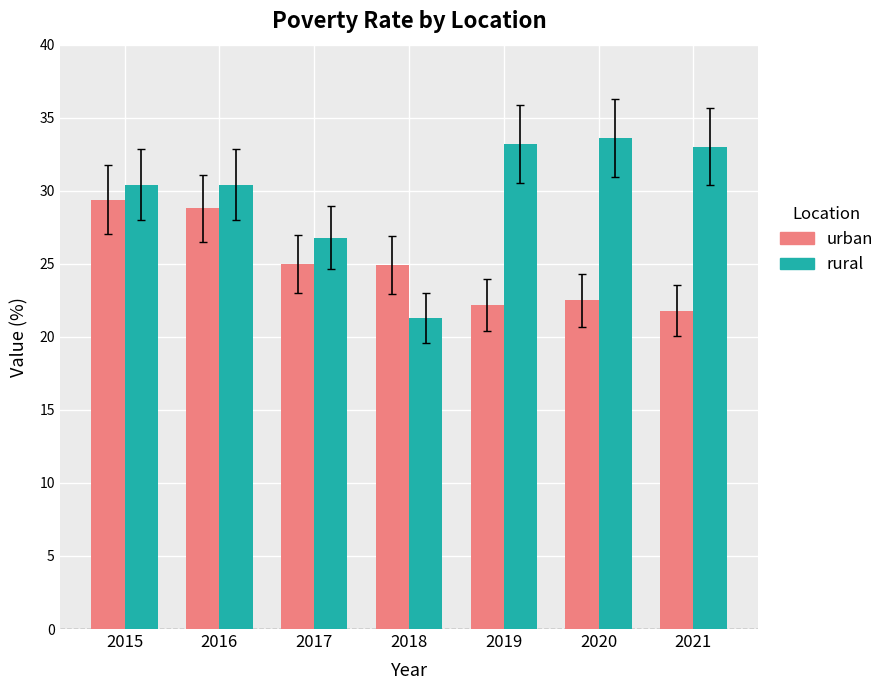

Which series changed the most between 2018 and 2019?

rural